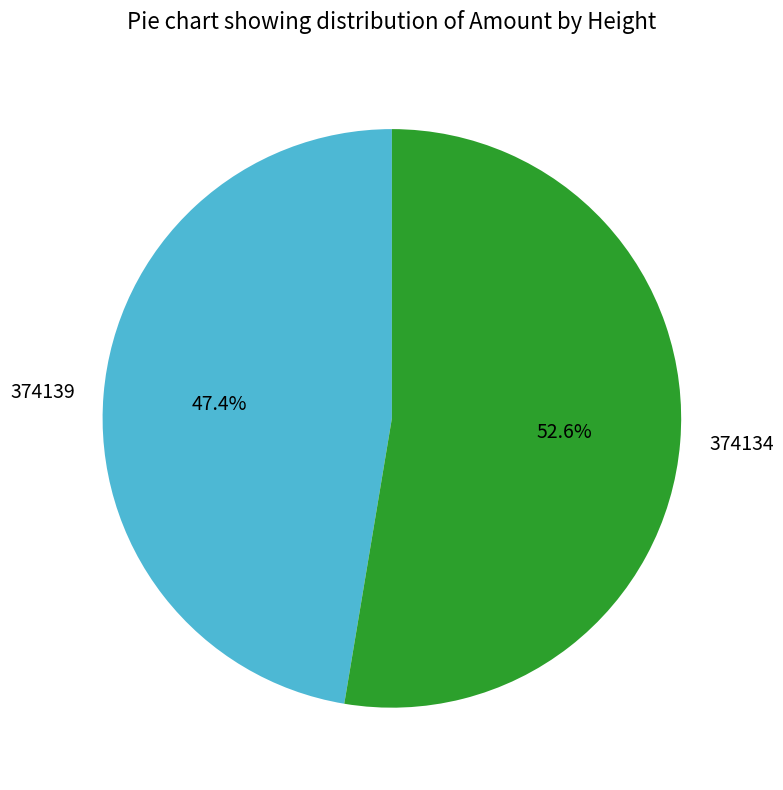

How many segments does this pie chart have?

2